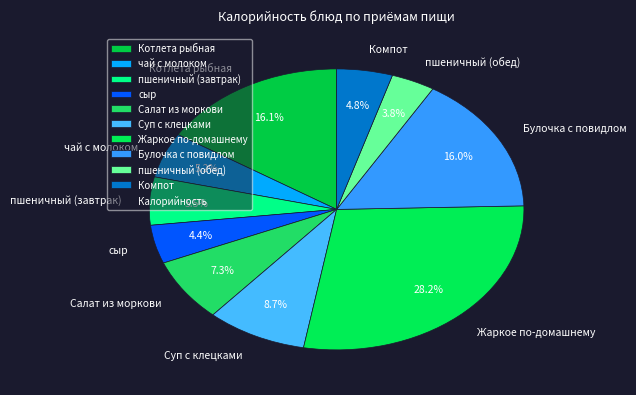

What is the ratio of the value at Булочка с повидлом to the value at Суп с клецками?

1.8